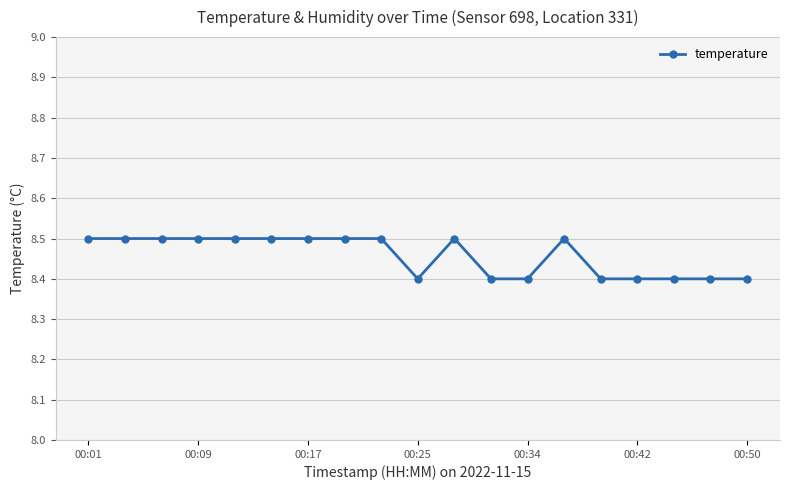

Count the values in the range 8 to 9.

19